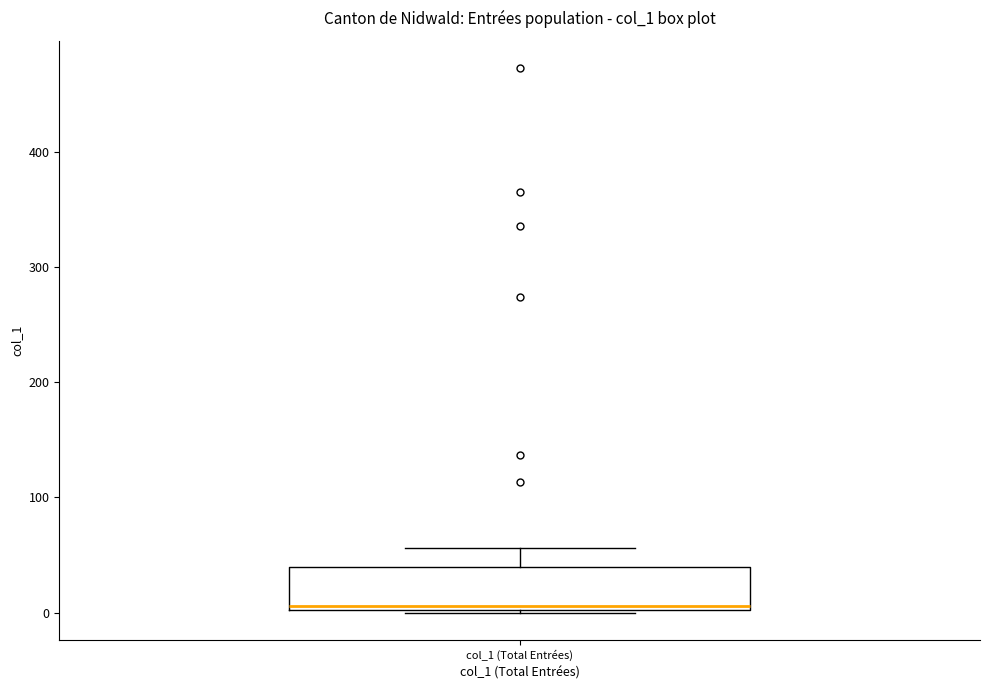

Where is the upper edge of the box for col_1 (Total Entrées) on the y-axis? The values are not printed on the chart, so give them approximately, as read against the axis.

40